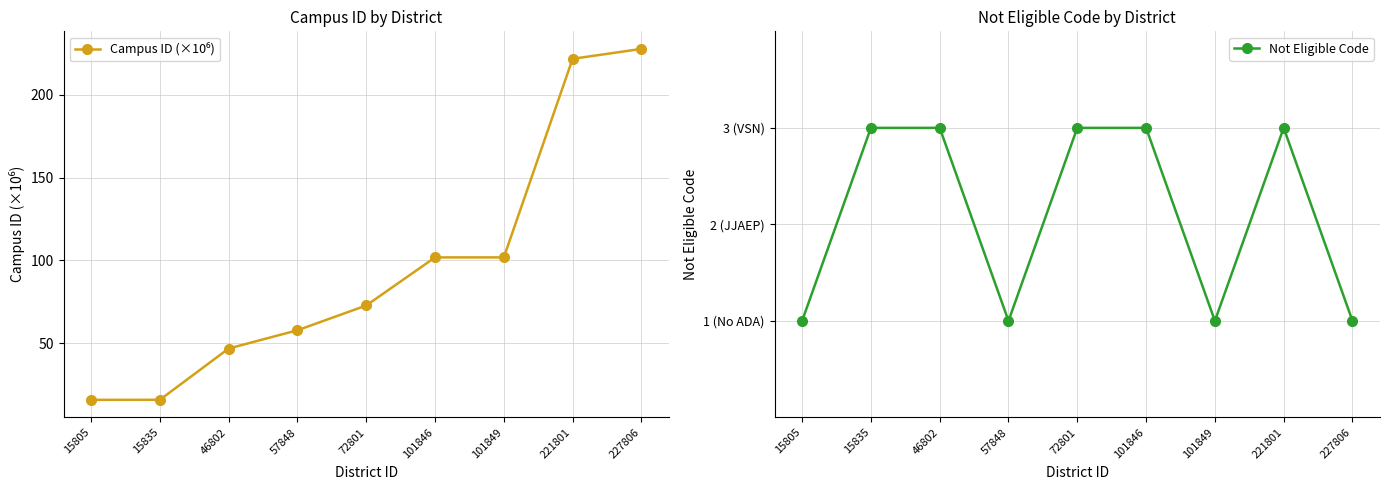

Is it true that Not Eligible Code equals 4.9 at 101846?

False